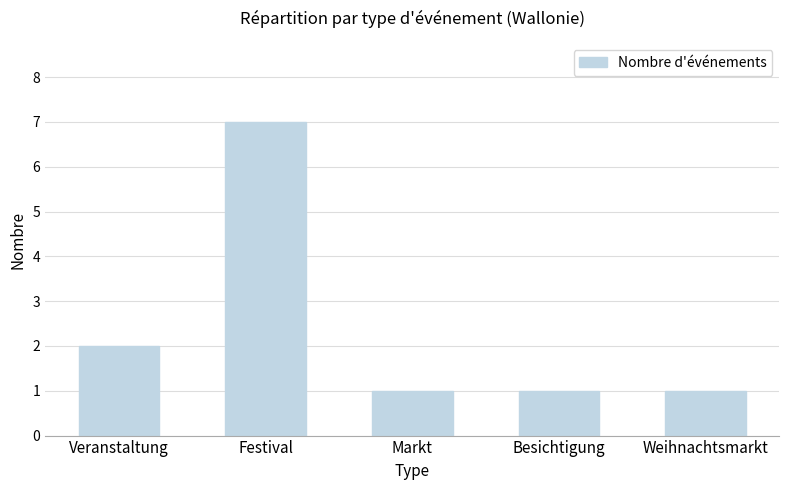

What is the difference between the second highest and second lowest values?

1